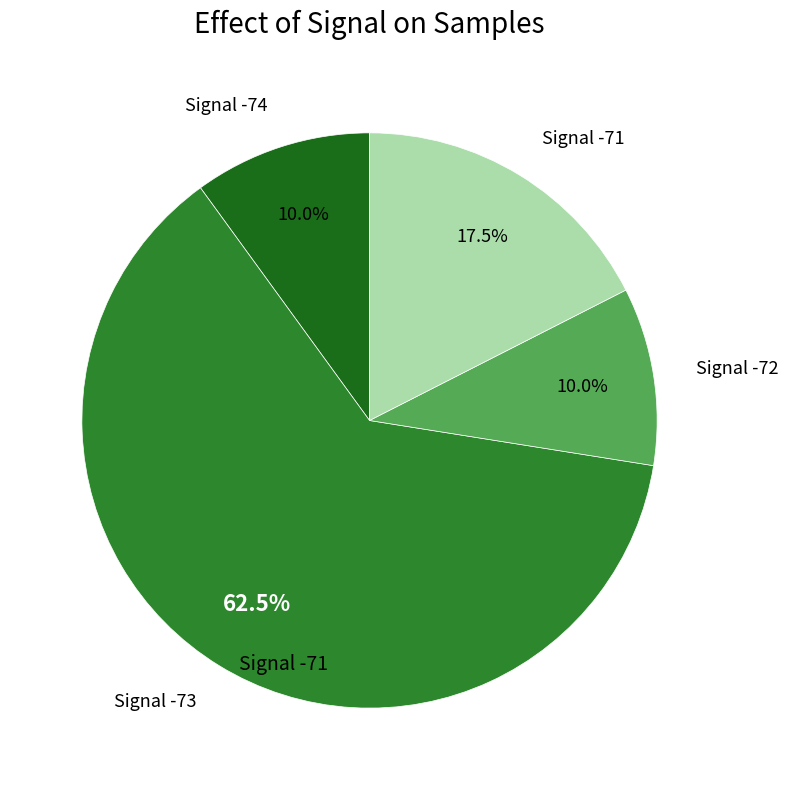

Which category has the biggest portion of the pie?

3